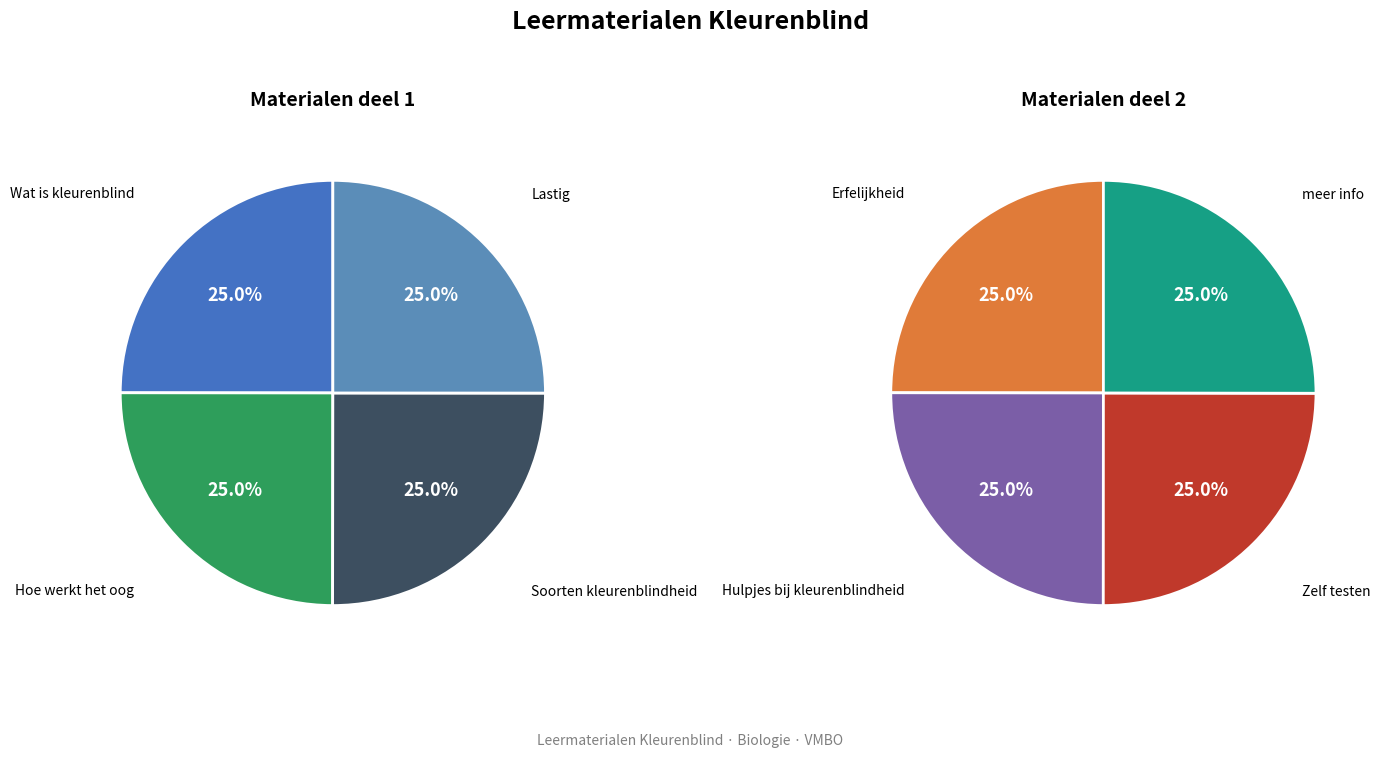

Is Lastig the majority of the pie?

No